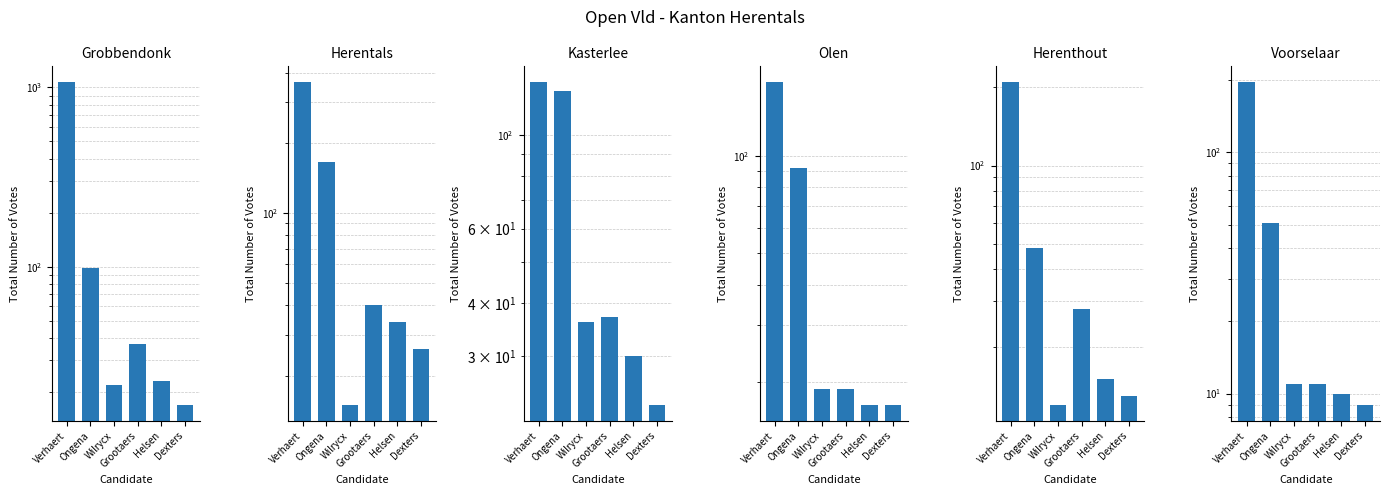

Which has a higher value, Verhaert or Dexters?

Verhaert